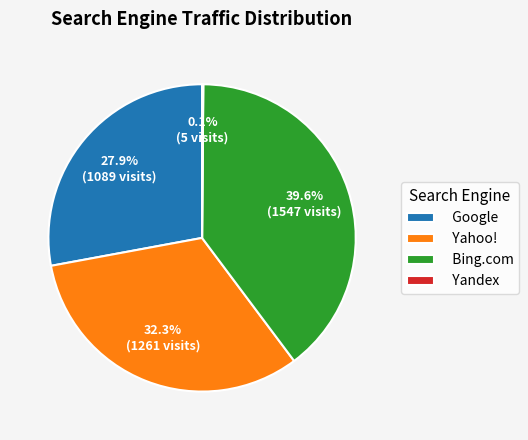

What percentage do Google and Bing.com together represent?

67.6%